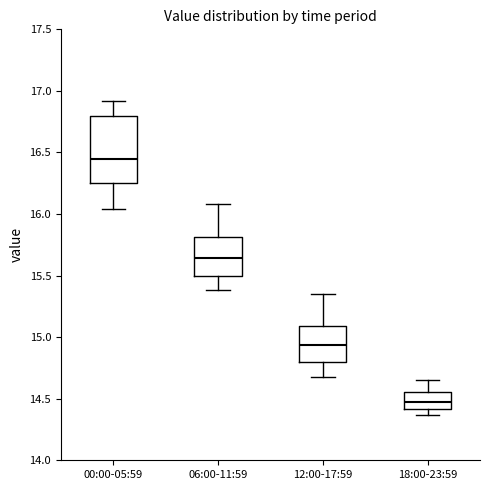

Which box's median line is the highest?

00:00-05:59